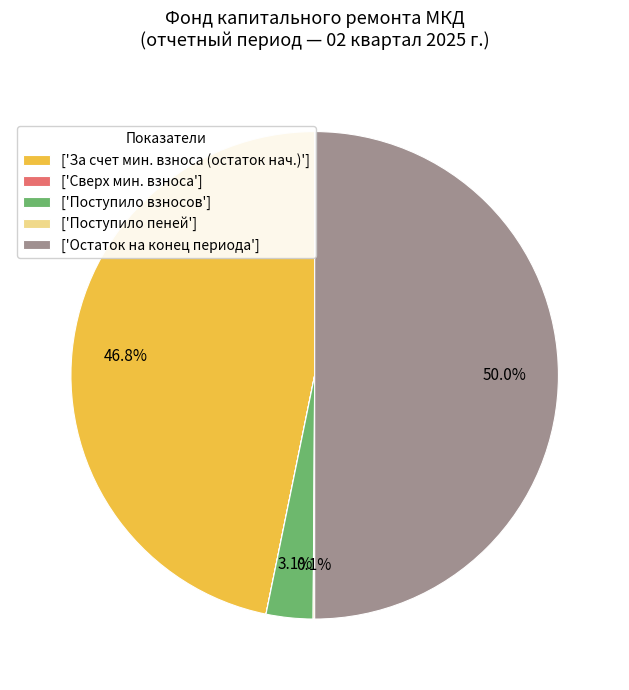

Is the sum of ['За счет мин. взноса (остаток нач.)'] and ['Остаток на конец периода'] greater than half?

Yes